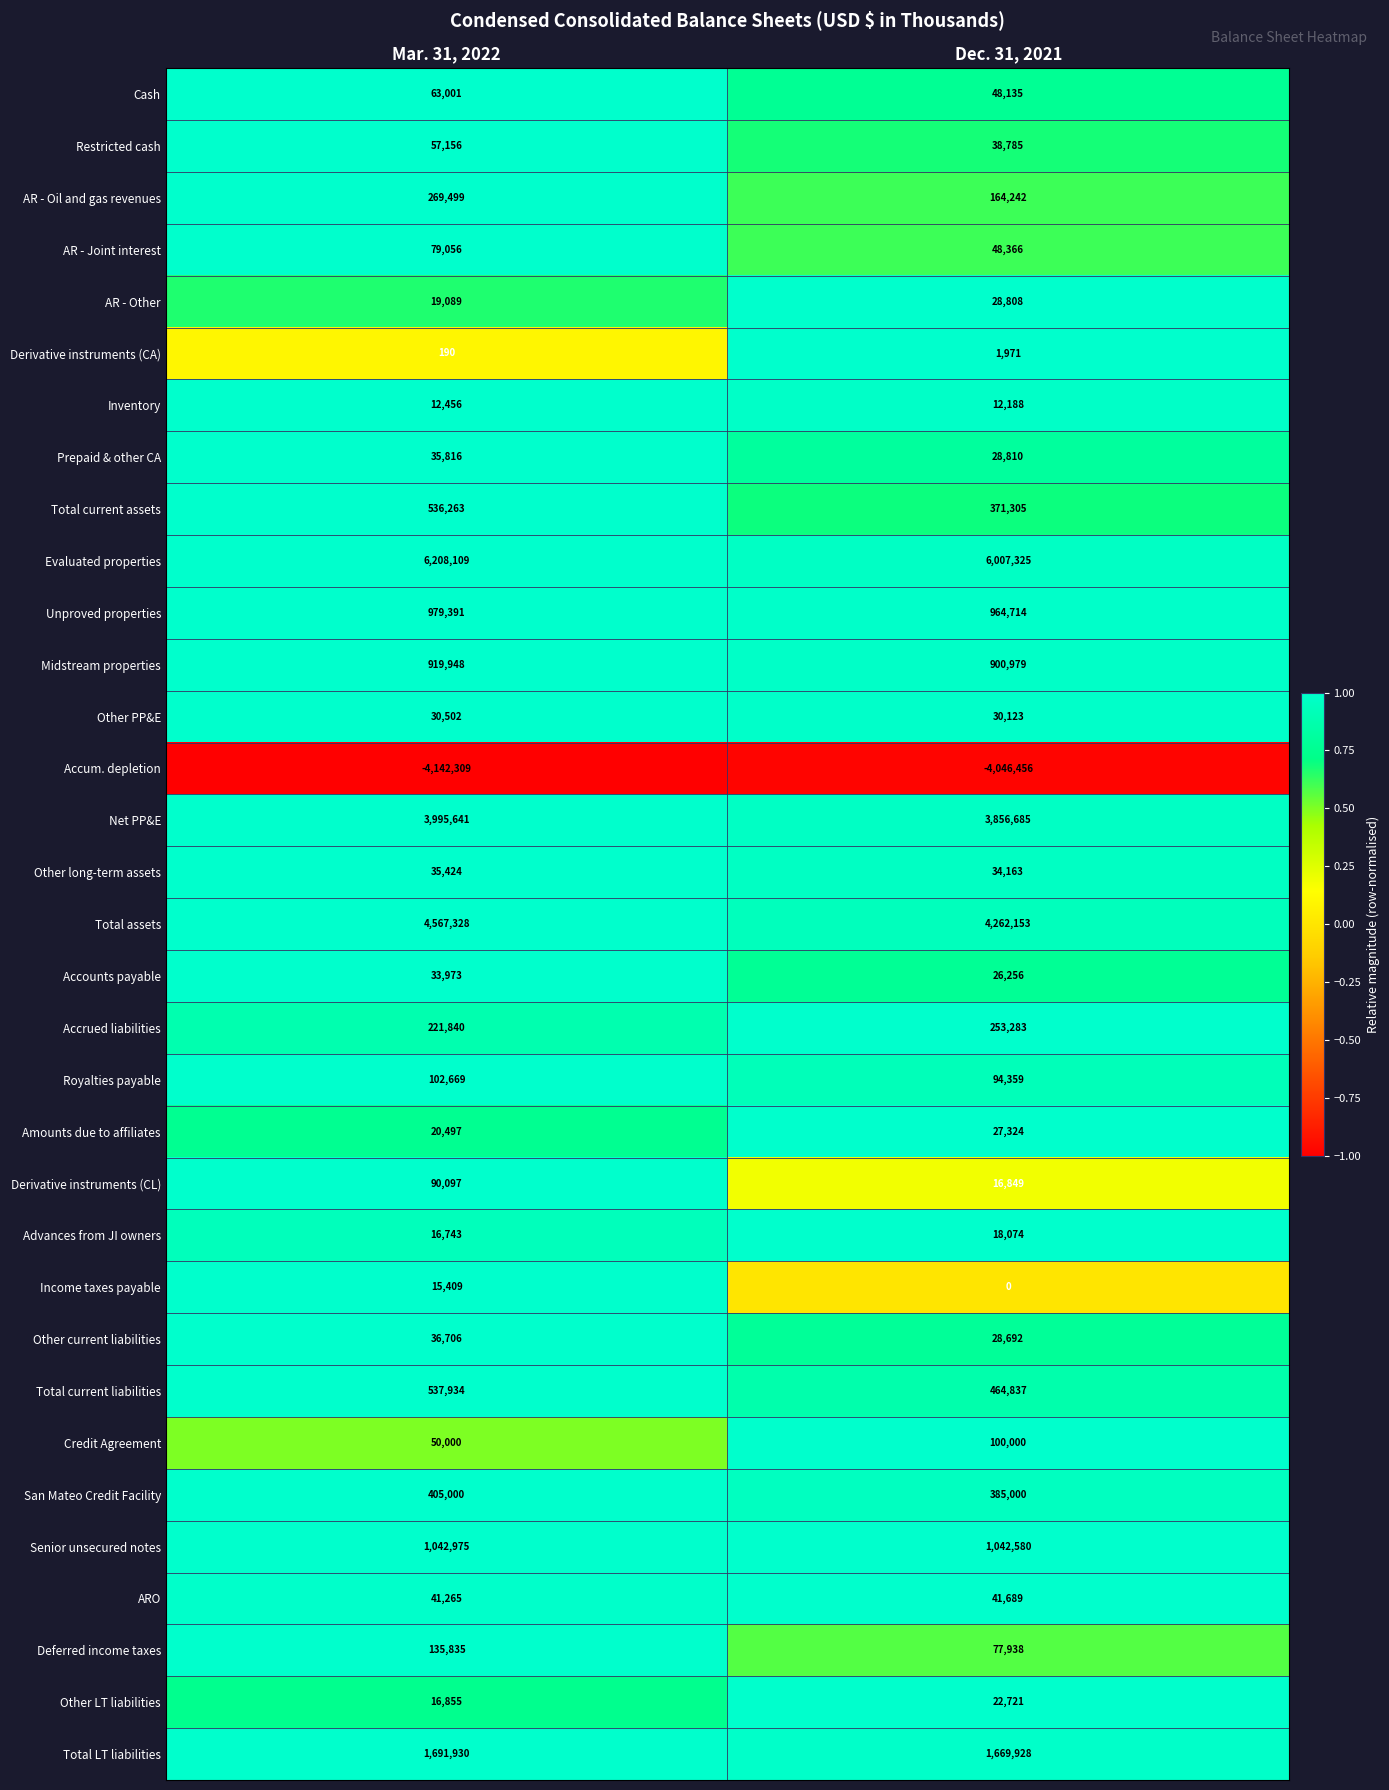

At Dec. 31, 2021, list the series in order from largest to smallest.

Evaluated properties, Total assets, Net PP&E, Total LT liabilities, Senior unsecured notes, Unproved properties, Midstream properties, Total current liabilities, San Mateo Credit Facility, Total current assets, Accrued liabilities, AR - Oil and gas revenues, Credit Agreement, Royalties payable, Deferred income taxes, AR - Joint interest, Cash, ARO, Restricted cash, Other long-term assets, Other PP&E, Prepaid & other CA, AR - Other, Other current liabilities, Amounts due to affiliates, Accounts payable, Other LT liabilities, Advances from JI owners, Derivative instruments (CL), Inventory, Derivative instruments (CA), Income taxes payable, Accum. depletion